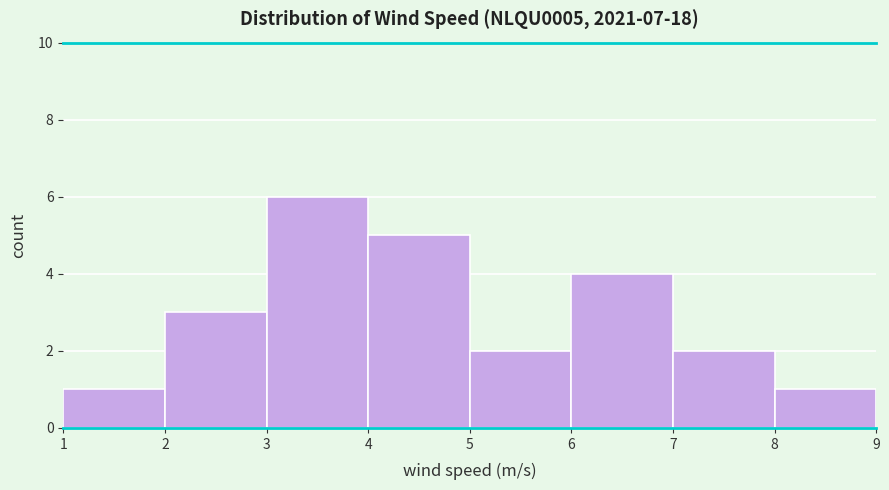

Reading left to right, list every bar in this chart as the range it spans on the x-axis followed by its height. The values are not printed on the chart, so give them approximately, as read against the axis.

1 to 2: 1
2 to 3: 3
3 to 4: 6
4 to 5: 5
5 to 6: 2
6 to 7: 4
7 to 8: 2
8 to 9: 1